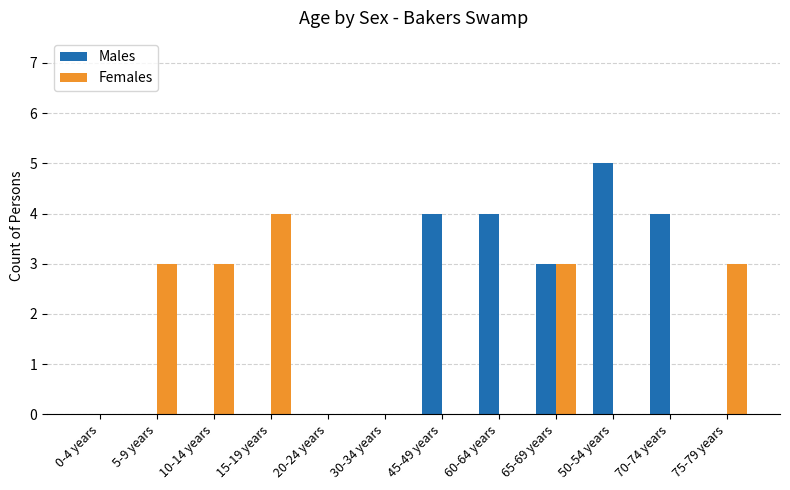

Reading left to right, list all the values displayed in this chart.

Males: 0-4 years=0	5-9 years=0	10-14 years=0	15-19 years=0	20-24 years=0	30-34 years=0	45-49 years=4	60-64 years=4	65-69 years=3	50-54 years=5	70-74 years=4	75-79 years=0
Females: 0-4 years=0	5-9 years=3	10-14 years=3	15-19 years=4	20-24 years=0	30-34 years=0	45-49 years=0	60-64 years=0	65-69 years=3	50-54 years=0	70-74 years=0	75-79 years=3